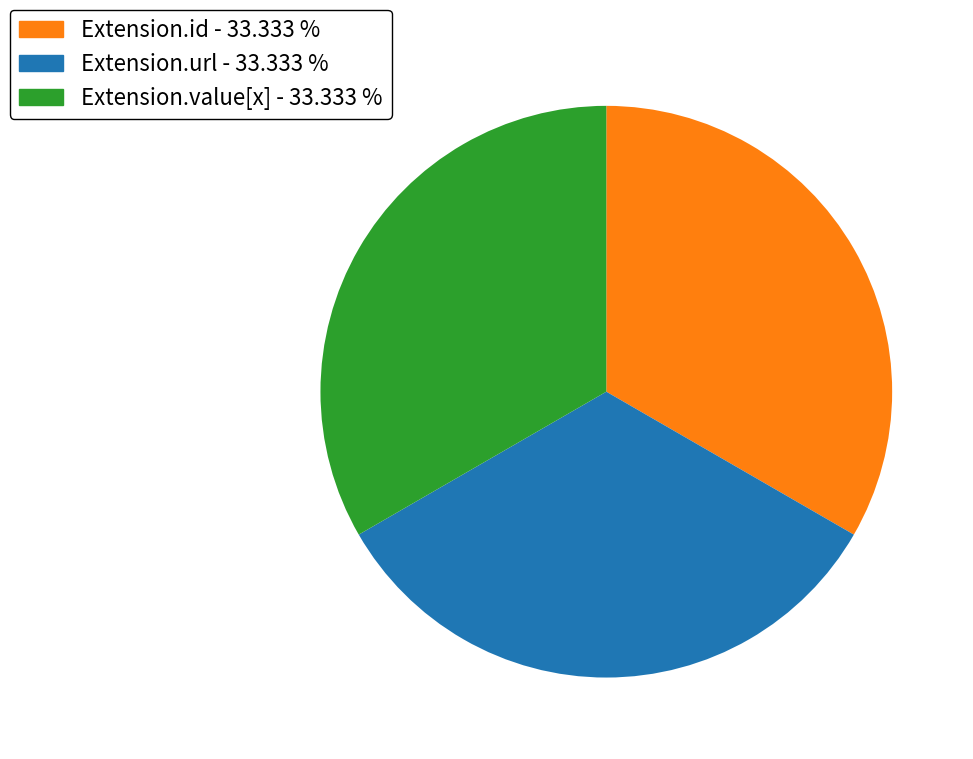

Is there a majority slice in this chart?

No